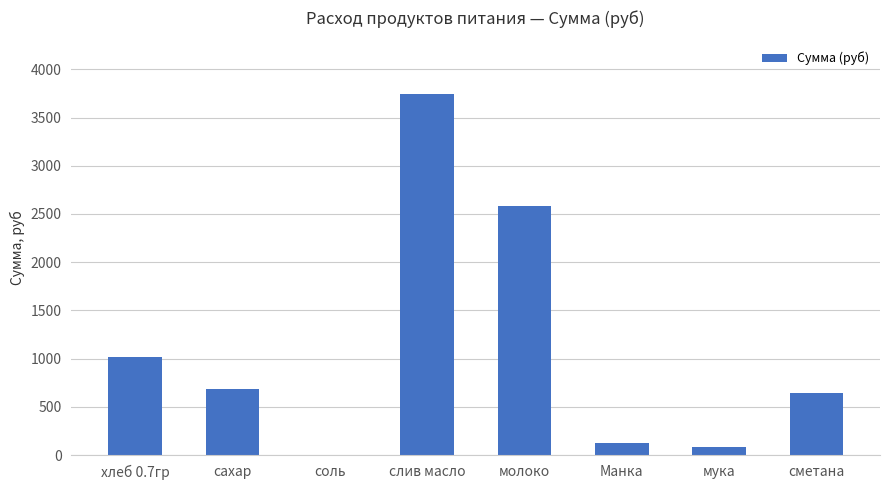

At which label is the value closest to 1871?

молоко